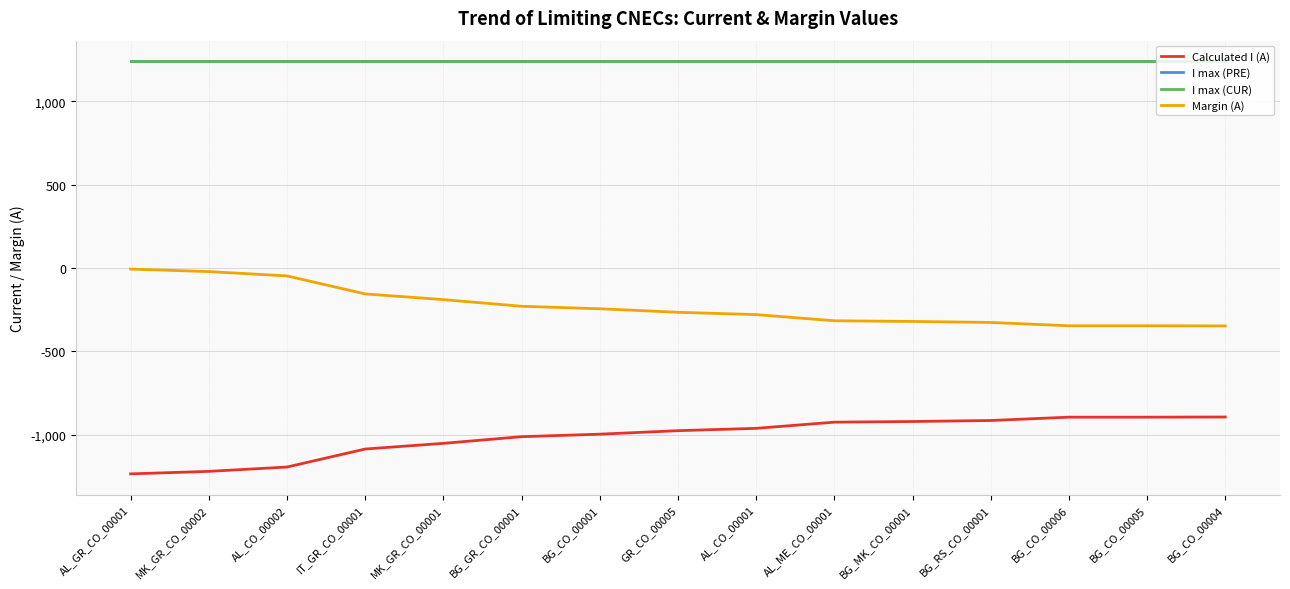

True or false: Margin (A) has more than 2 points higher than both neighbors.

False